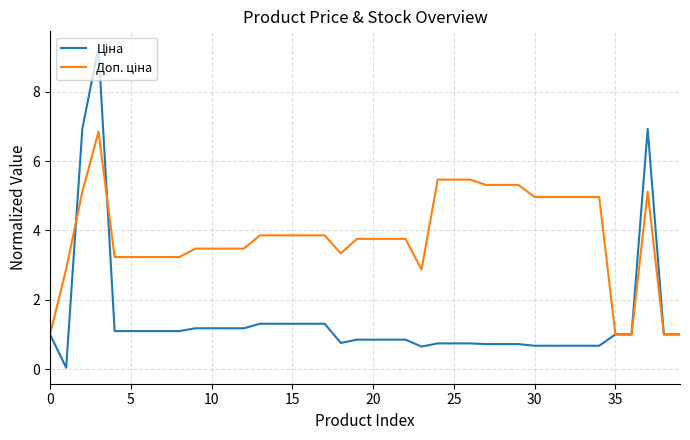

What is the greatest value displayed?

9.3